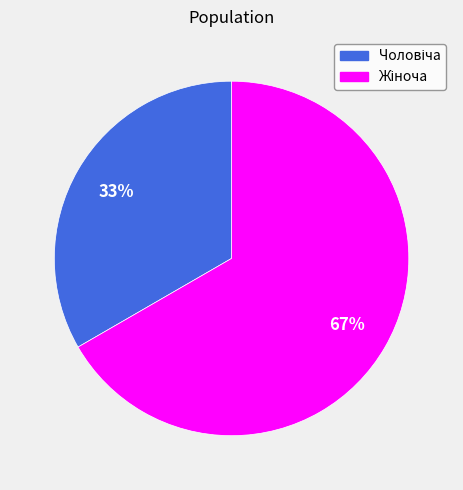

To the nearest percent, what is the average slice percentage?

50%